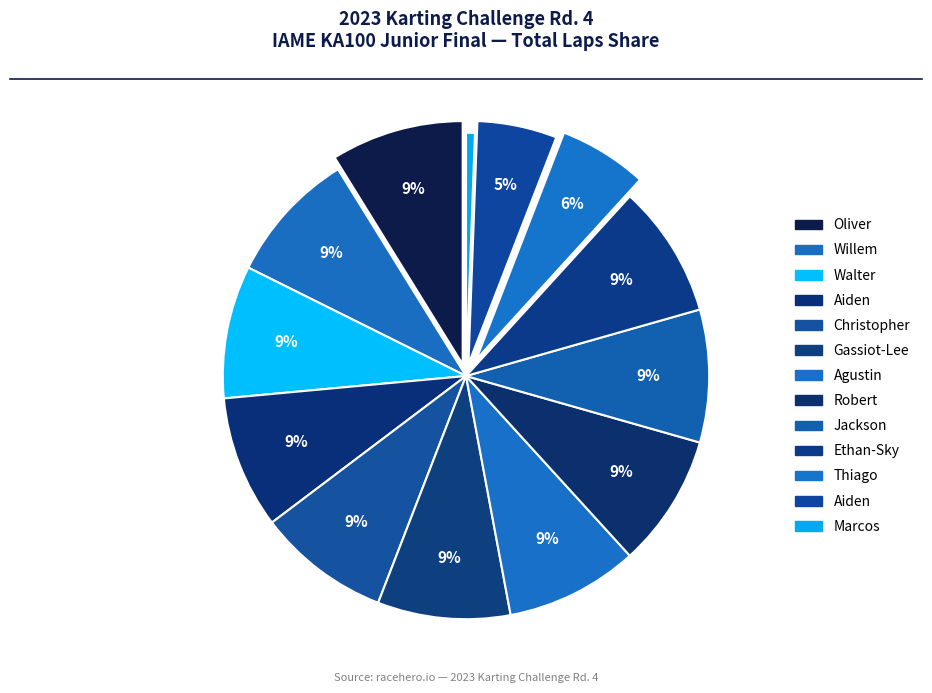

To the nearest percent, what is the difference between the largest and smallest slice percentages?

8%